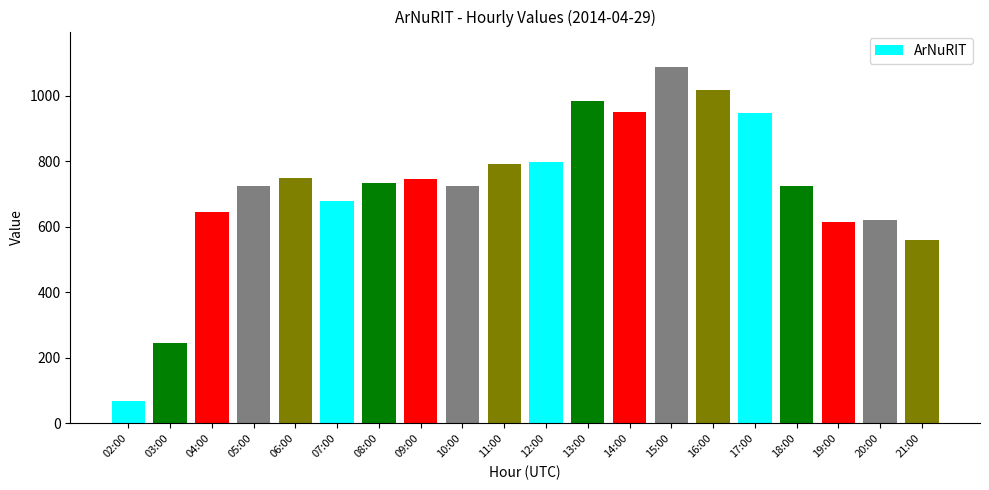

What is the minimum value shown in the chart?

70